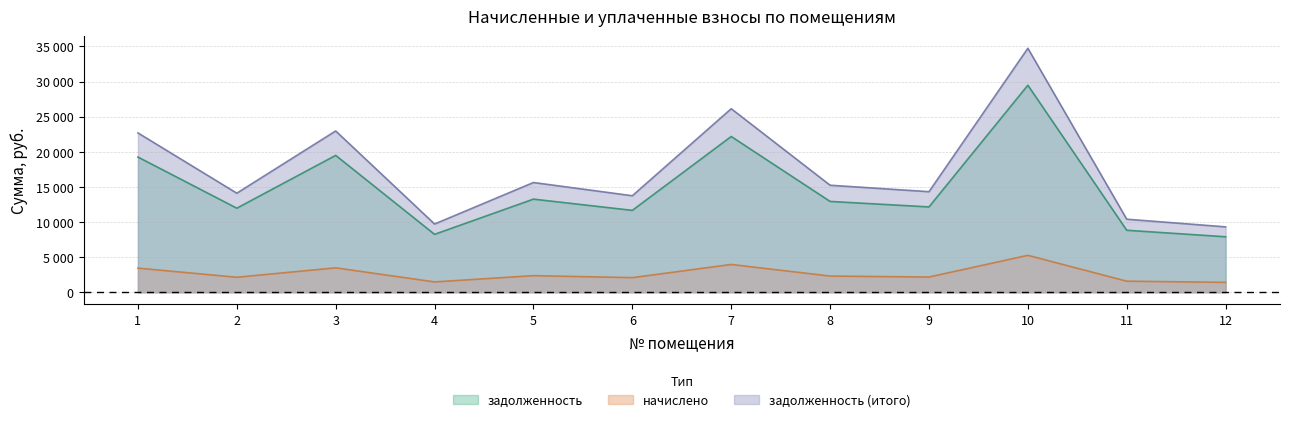

Reading left to right, what are all the values shown in this chart?

задолженность: 19249.6	11967.4	19485.7	8244.6	13256.8	11658.7	22173.4	12929.9	12149.0	29473.7	8825.8	7899.6
начислено: 3434.4	2135.2	3476.5	1471.0	2365.2	2080.1	3956.0	2306.9	2167.6	5258.5	1574.6	1409.4
задолженность (итого): 22684.0	14102.6	22962.2	9715.6	15622.0	13738.8	26129.4	15236.8	14316.6	34732.2	10400.4	9309.0